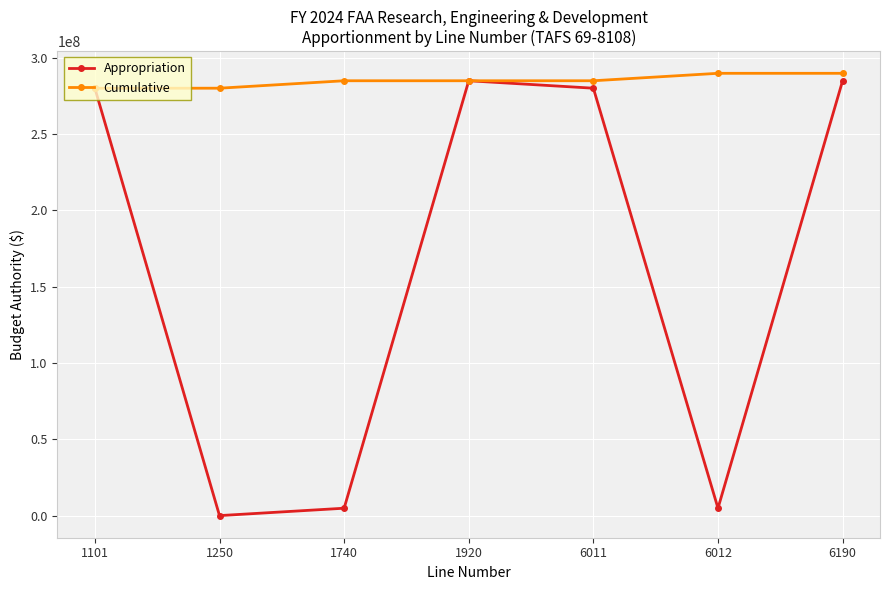

What is the highest value of the Cumulative series?

289791000